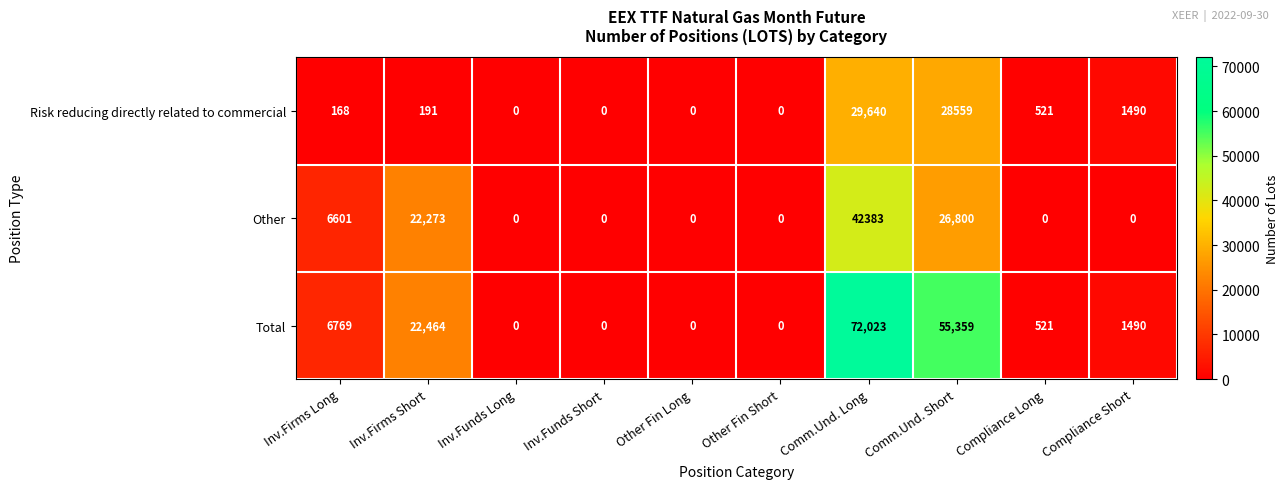

List the series in order of their overall mean, highest first.

Total, Other, Risk reducing directly related to commercial